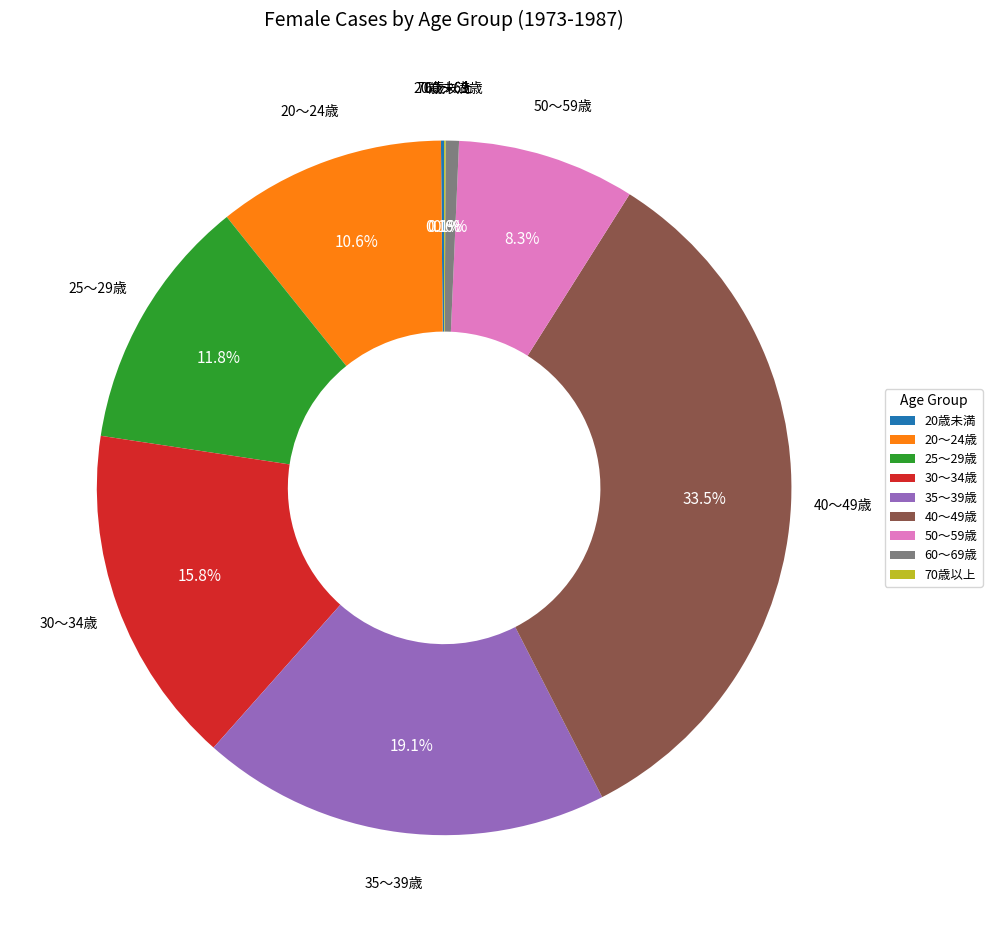

To the nearest percent, what is the average slice percentage?

11%